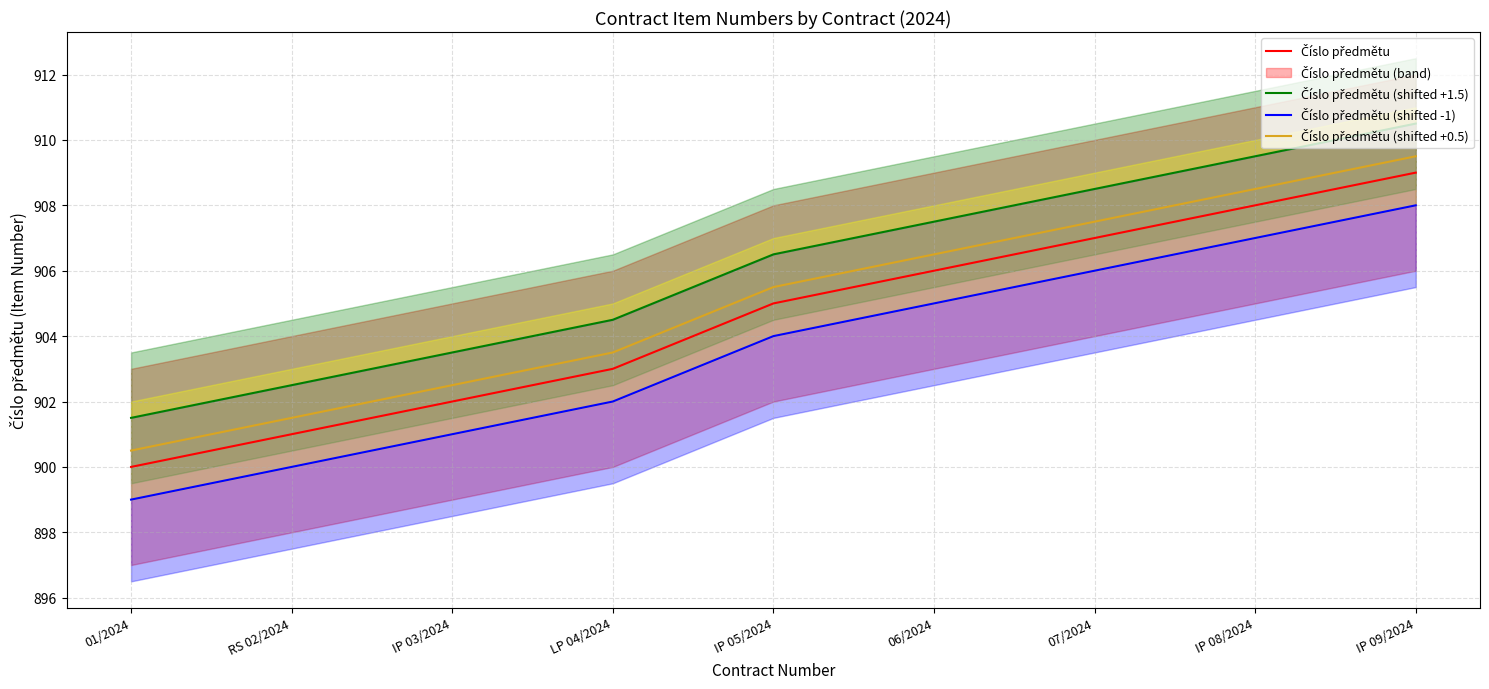

What is the sum of all Číslo předmětu (shifted -1) values?

8132.0